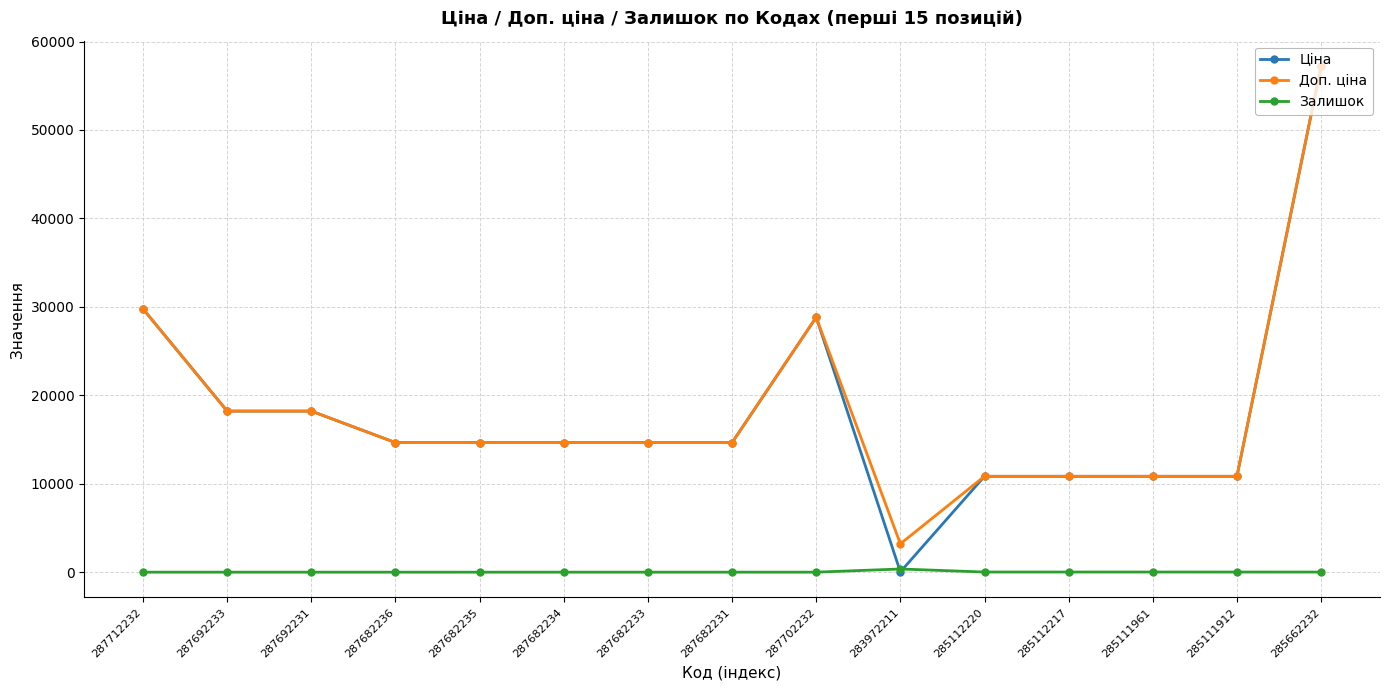

Which series has the widest spread of values?

Ціна